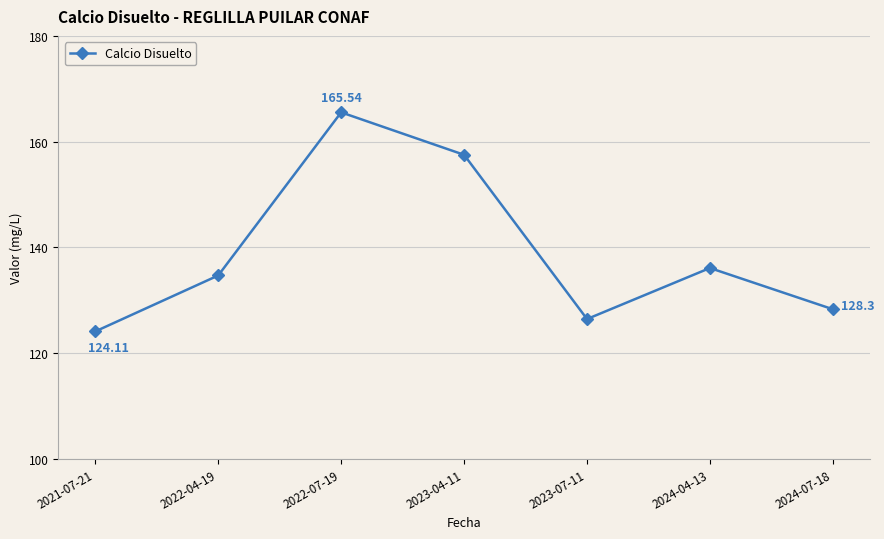

Count the number of data series in this chart.

1